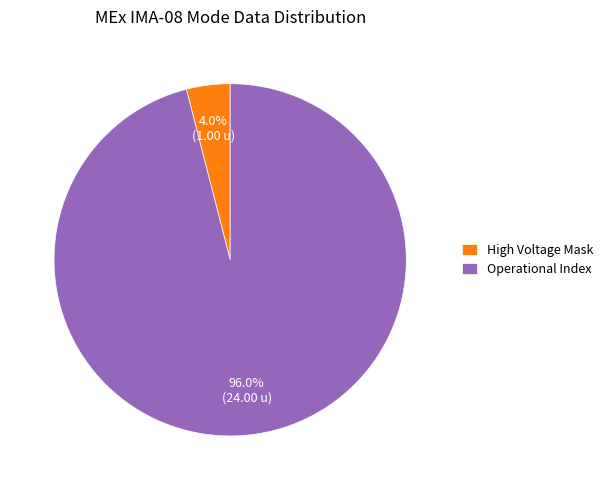

How many segments does this pie chart have?

2